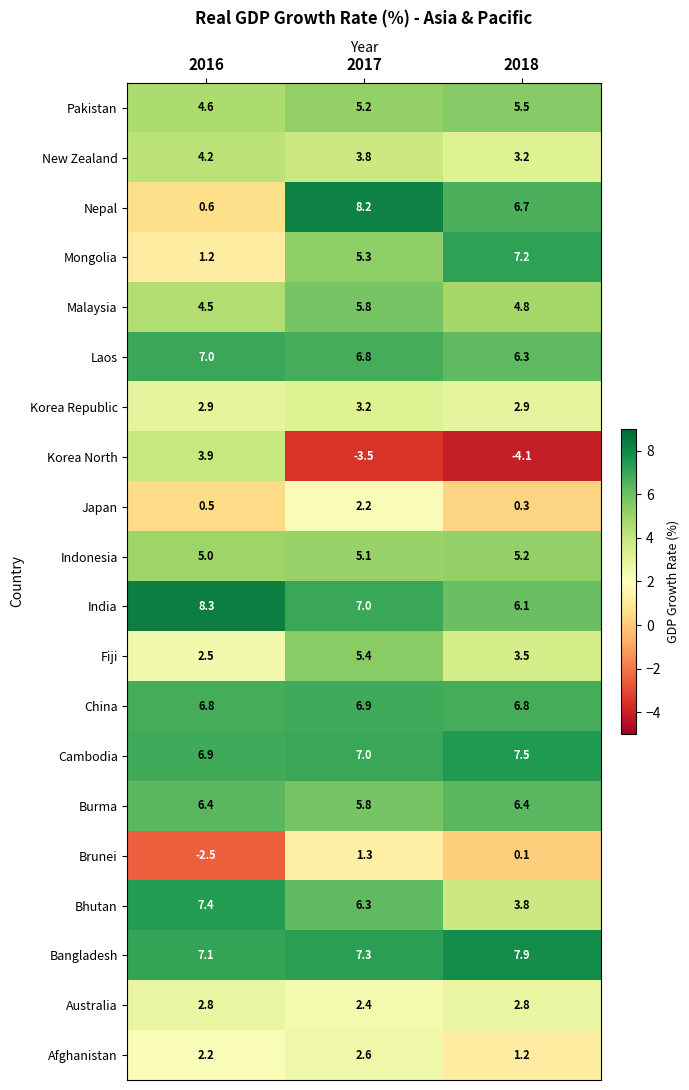

What is the maximum value shown in the chart?

8.3